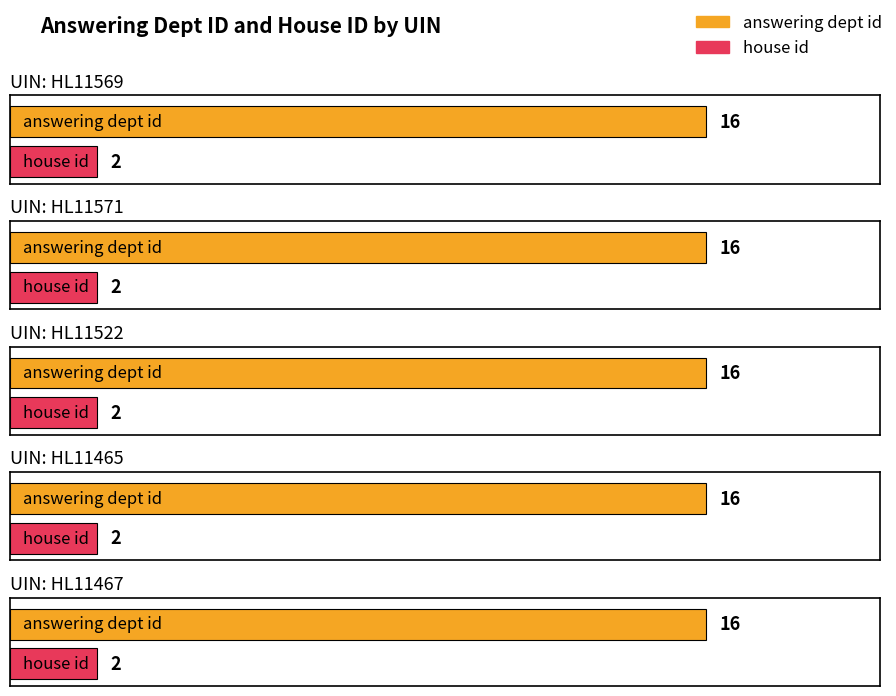

List the series in order of their peak value, highest first.

answering dept id, house id